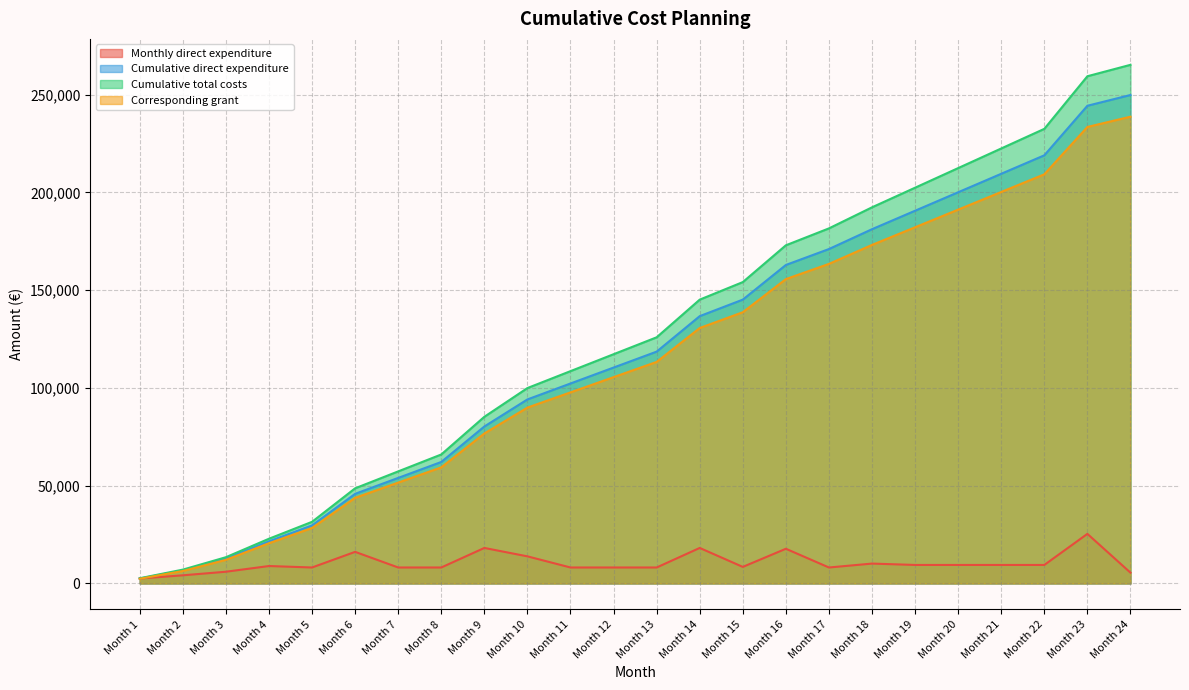

Reading right to left, what are all the values shown in this chart?

Monthly direct expenditure: 5500.0	25350.0	9450.0	9450.0	9450.0	9450.0	10150.0	8150.0	17730.0	8450.0	18150.0	8150.0	8150.0	8150.0	13850.0	18150.0	8150.0	8150.0	16150.0	8150.0	8900.0	5980.0	4150.0	2500.0
Cumulative direct expenditure: 249860.0	244360.0	219010.0	209560.0	200110.0	190660.0	181210.0	171060.0	162910.0	145180.0	136730.0	118580.0	110430.0	102280.0	94130.0	80280.0	62130.0	53980.0	45830.0	29680.0	21530.0	12630.0	6650.0	2500.0
Cumulative total costs: 265301.3	259461.4	232544.8	222510.8	212476.8	202442.8	192408.8	181631.5	172977.8	154152.1	145179.9	125908.2	117254.6	108600.9	99947.2	85241.3	65969.6	57316.0	48662.3	31514.2	22860.6	13410.5	7061.0	2654.5
Corresponding grant: 238771.2	233515.3	209290.3	200259.7	191229.1	182198.5	173167.9	163468.4	155680.1	138736.9	130661.9	113317.4	105529.1	97740.8	89952.5	76717.2	59372.7	51584.4	43796.1	28362.8	20574.5	12069.5	6354.9	2389.1